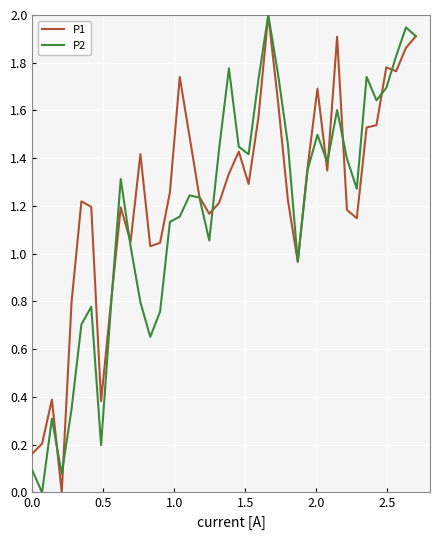

What is the highest value of the P2 series?

2.0